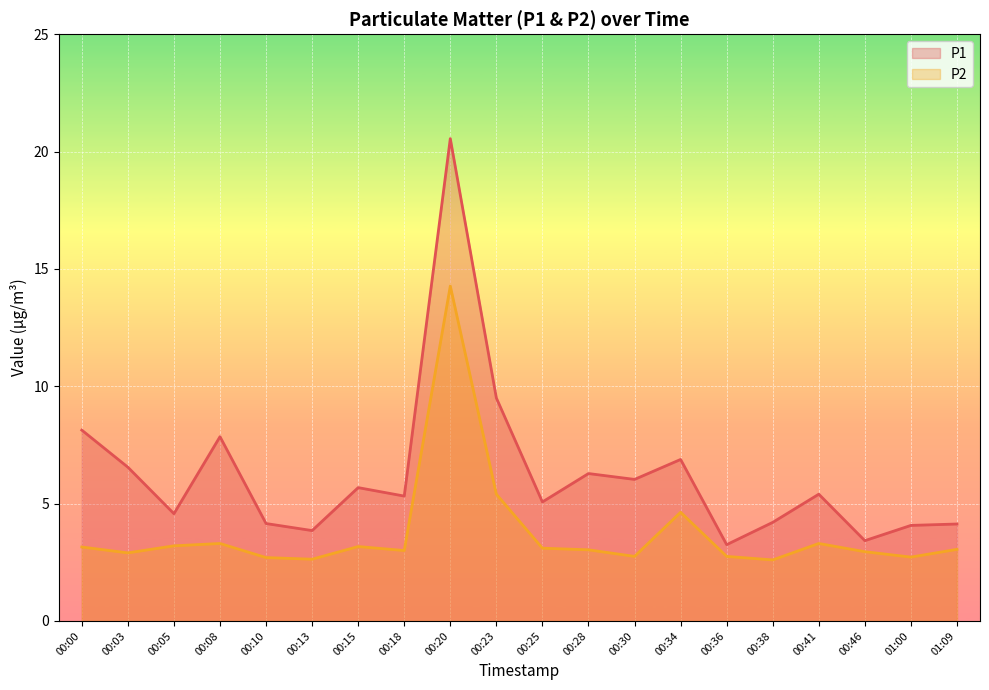

What is the difference between the P2 values at 00:34 and 00:46?

1.7